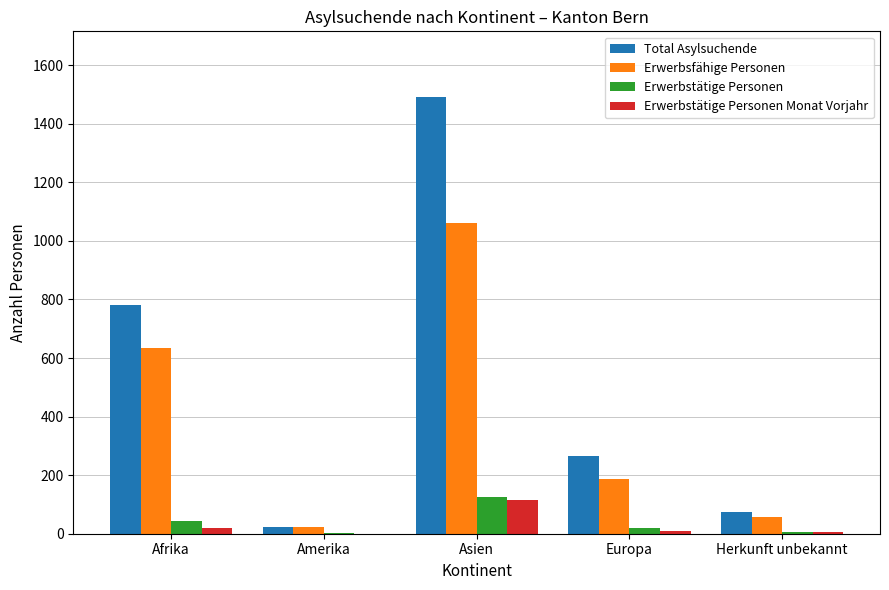

Which series changed the most between Afrika and Europa?

Total Asylsuchende